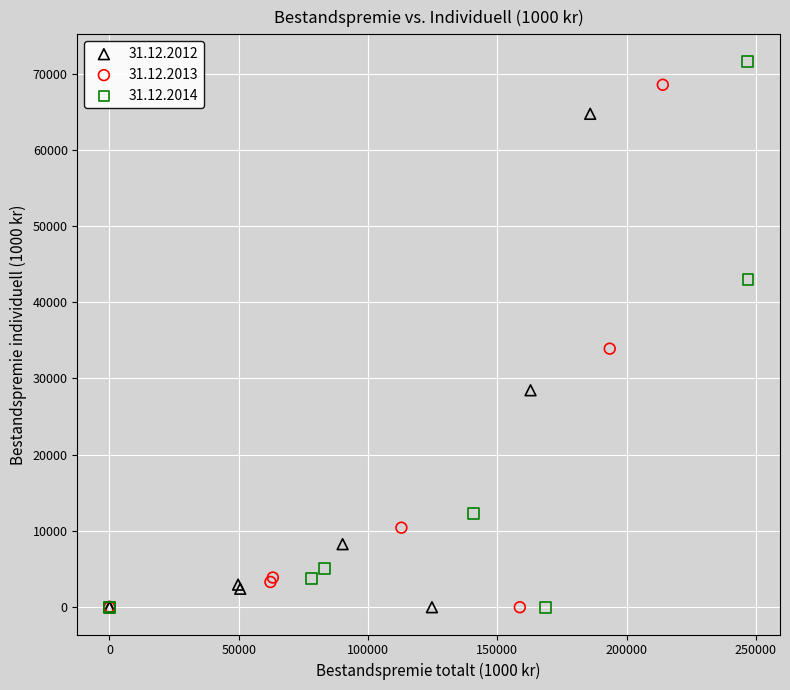

Which series has the widest spread of Y values?

31.12.2014